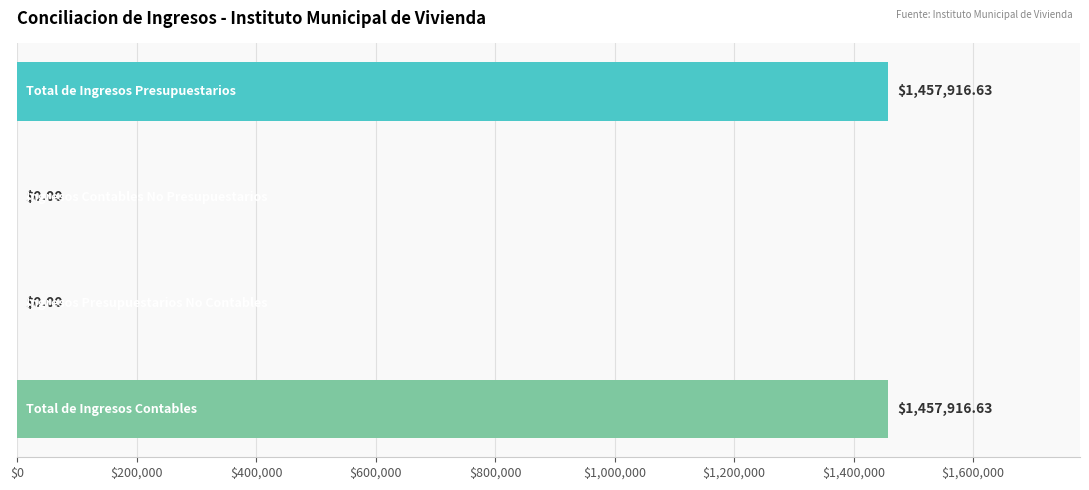

Count the number of categories in the chart.

4